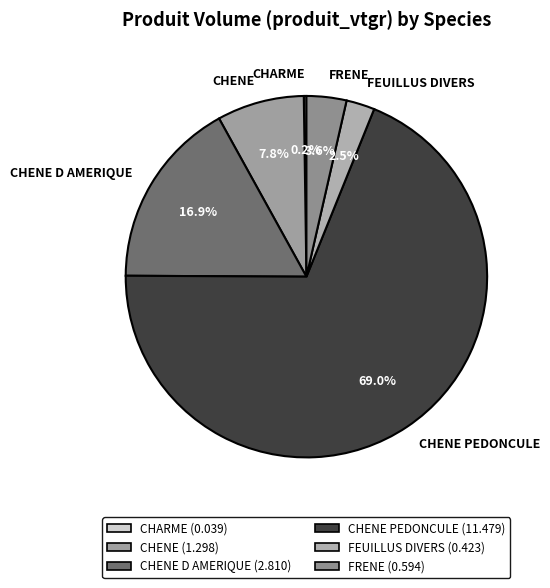

What portion of the pie excludes FEUILLUS DIVERS?

97.5%